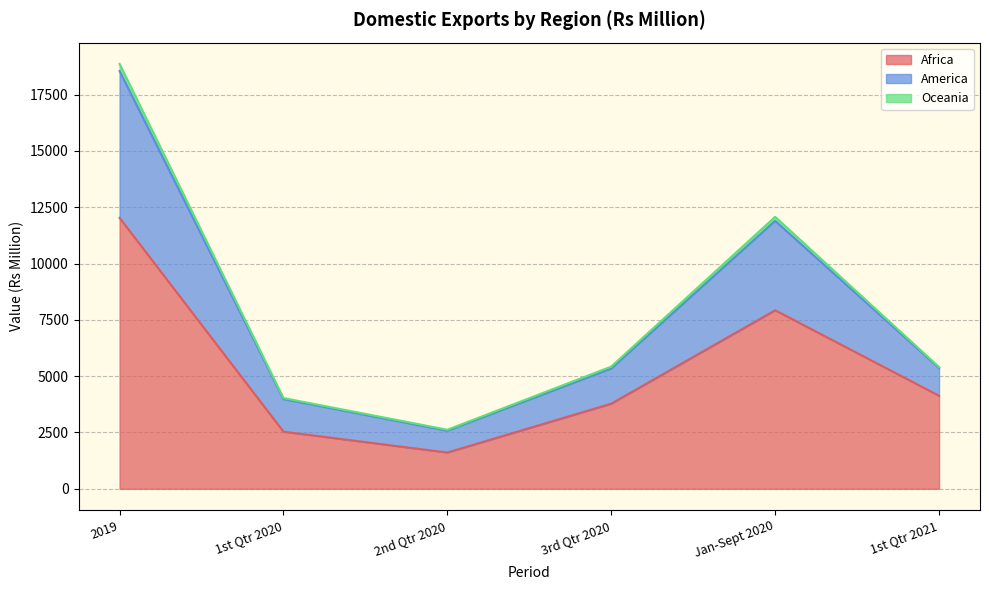

What is the sum of all Africa values?

32014